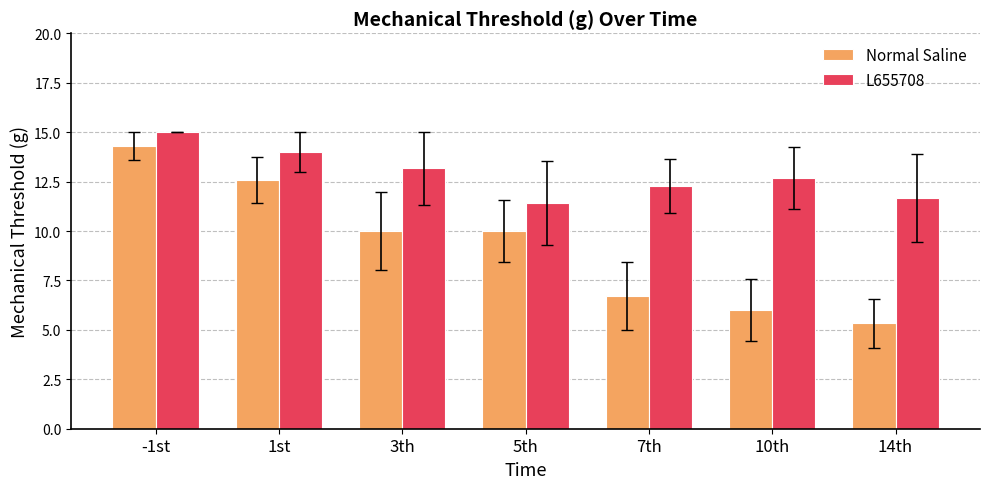

At which category is the sum across all series the highest?

-1st